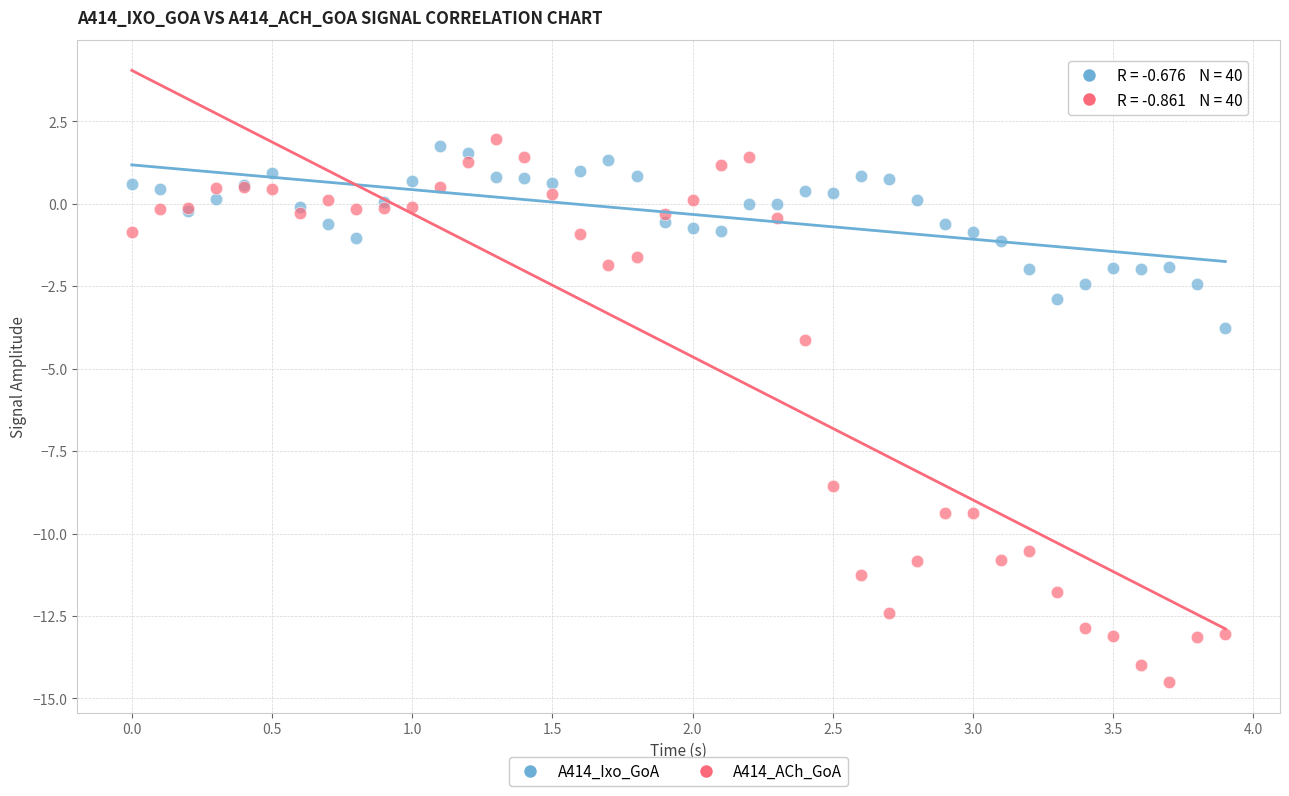

What are all the series names shown in the legend?

A414_Ixo_GoA, A414_ACh_GoA